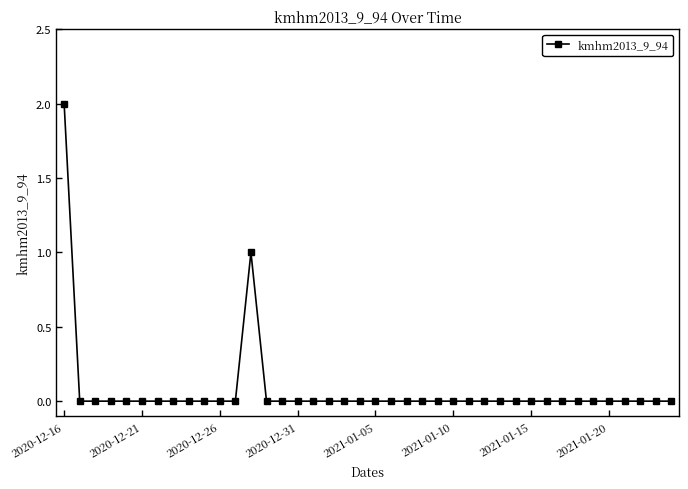

How many distinct data groups are displayed?

1